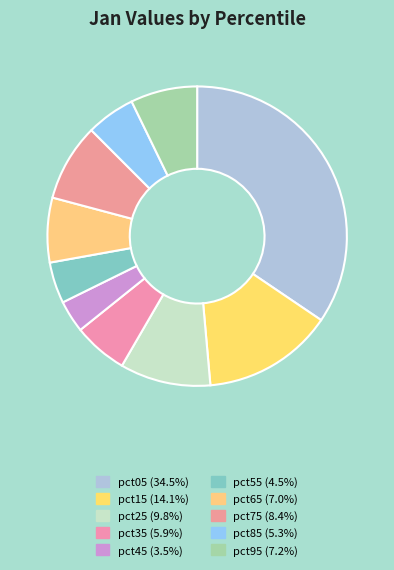

Which category has the smallest portion of the pie?

pct45